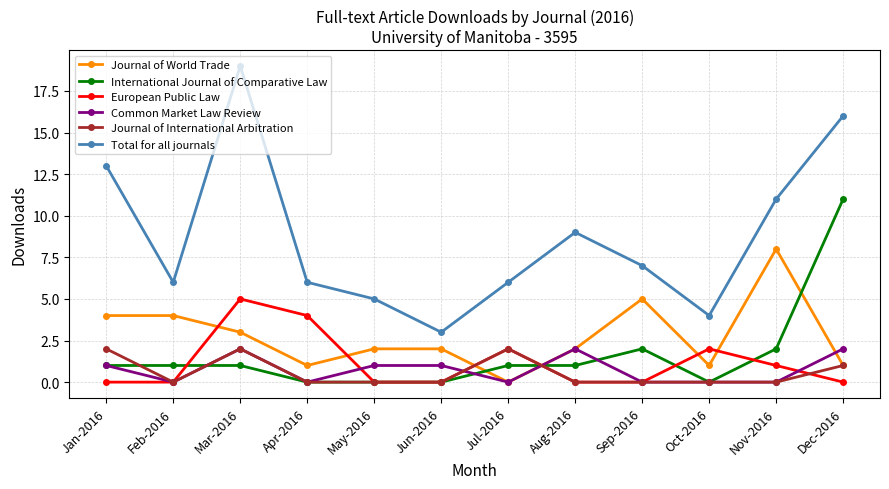

What is the value of the Total for all journals point at the 3rd from the left?

19